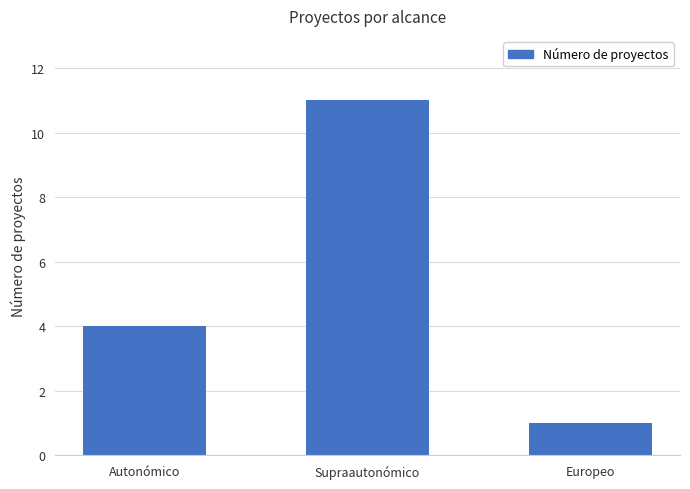

What is the average value?

5